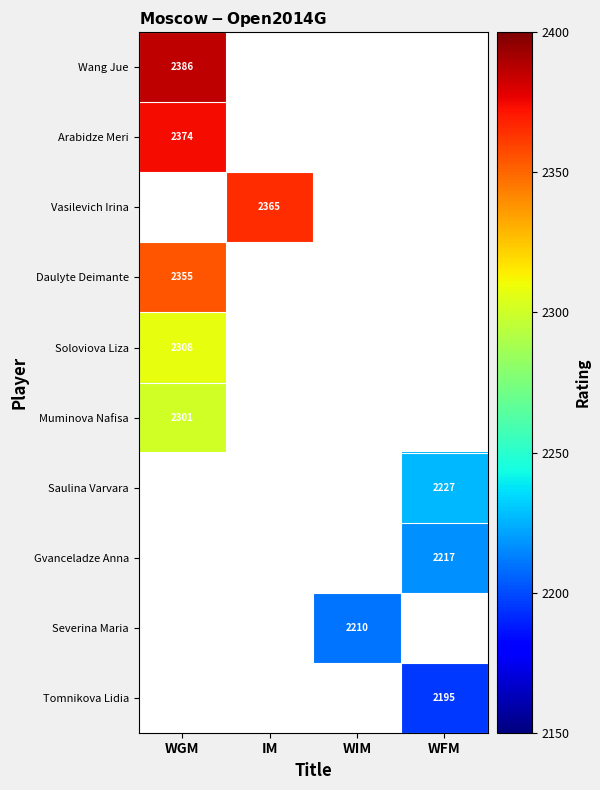

The value of Daulyte Deimante at WGM is 2355. True or false?

True